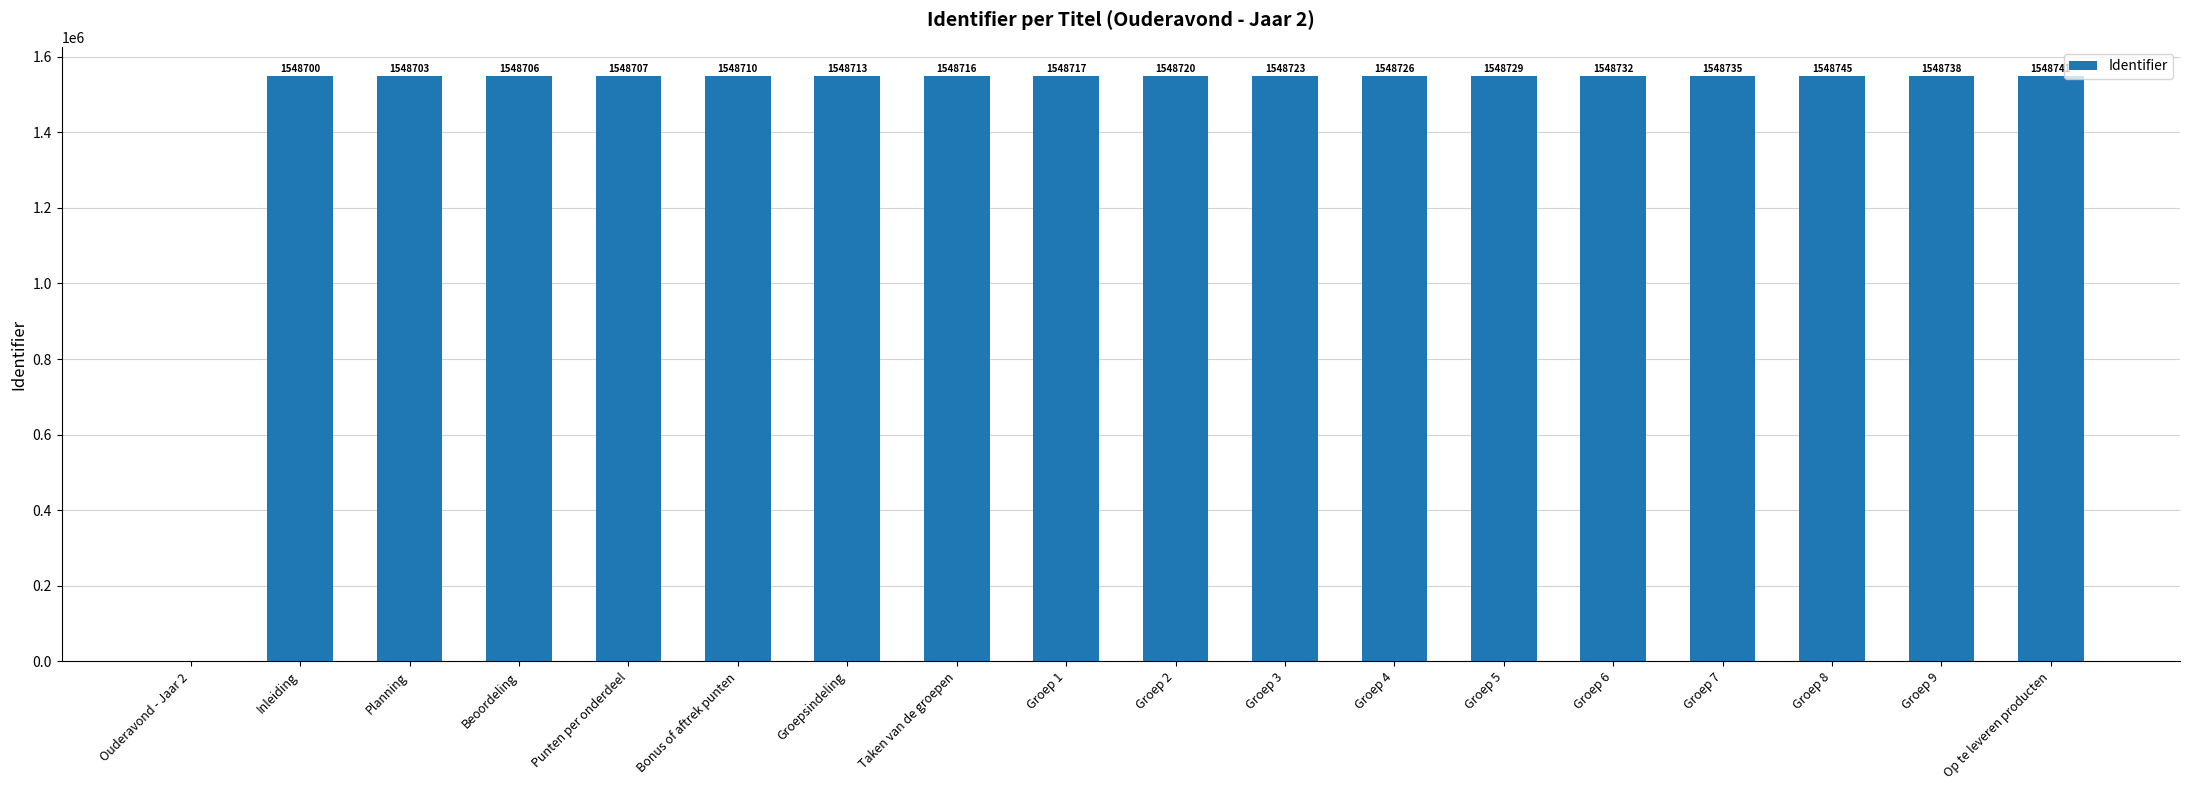

Approximately how many times larger is the value at Op te leveren producten compared to Groep 3?

1.0